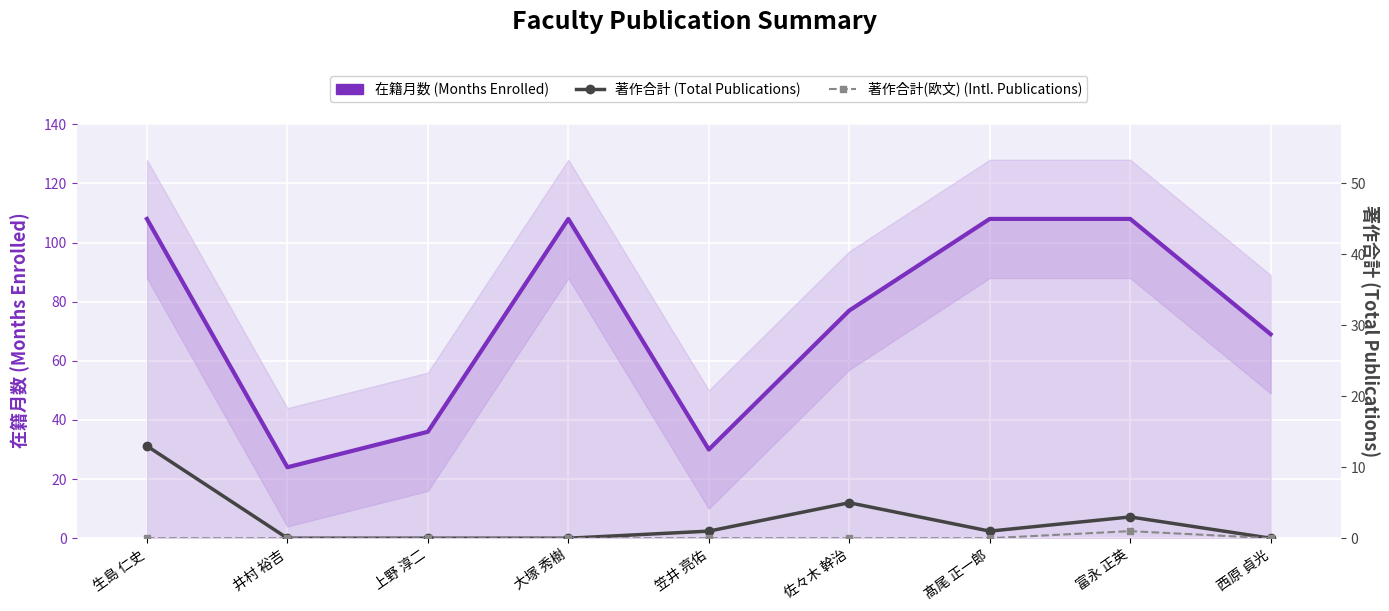

What position from the right is 上野 淳二?

7